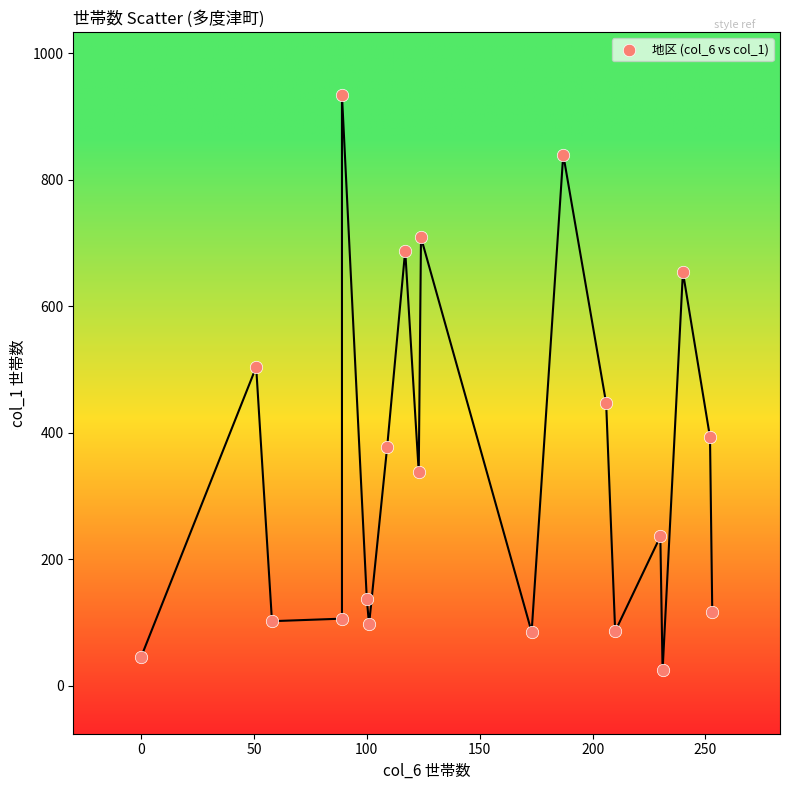

What is the range of X values (max minus min)?

253